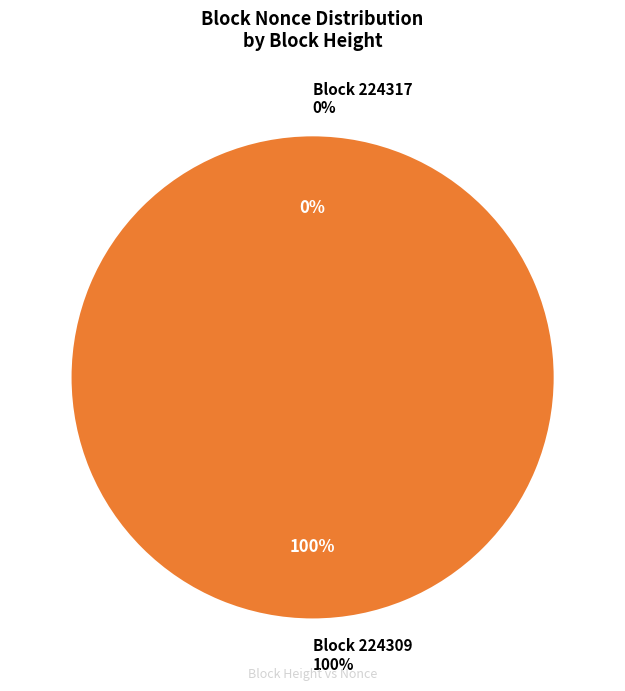

Rank the categories by value from highest to lowest.

224309, 224317